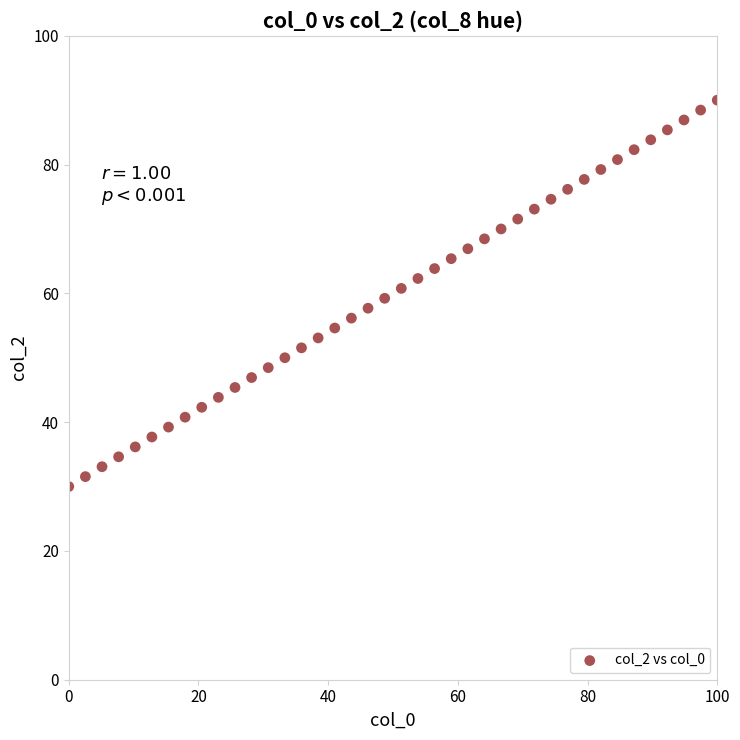

What is the range of Y values (max minus min)?

60.0